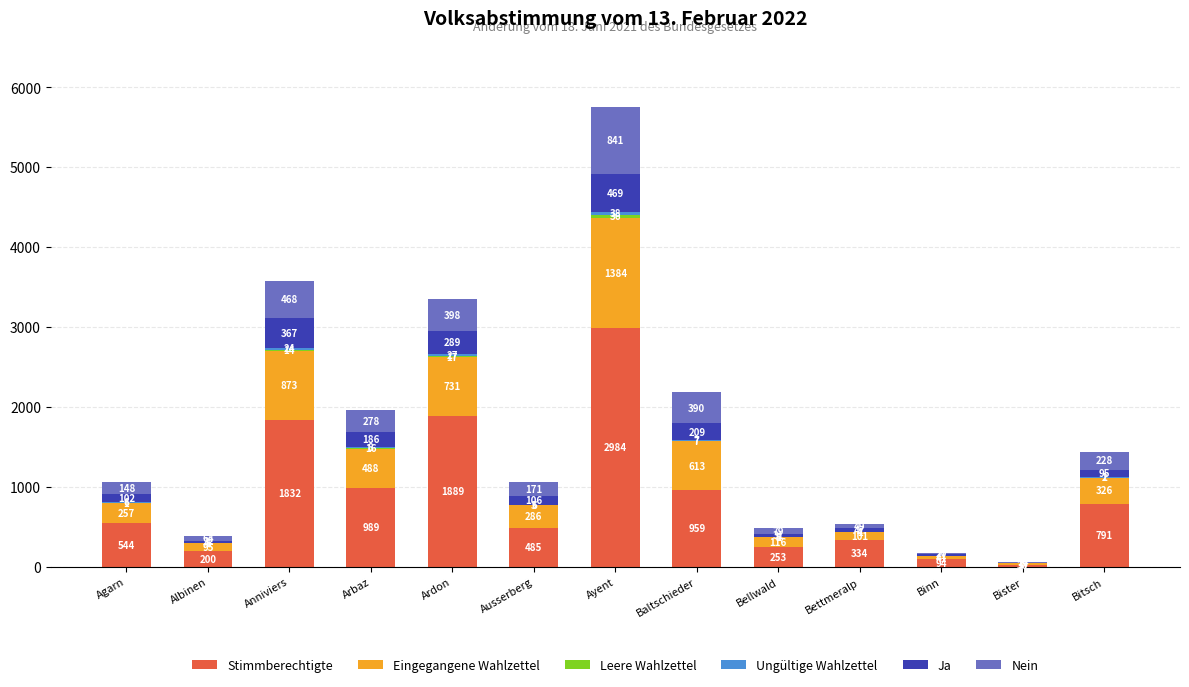

At which category is the sum across all series the highest?

Ayent